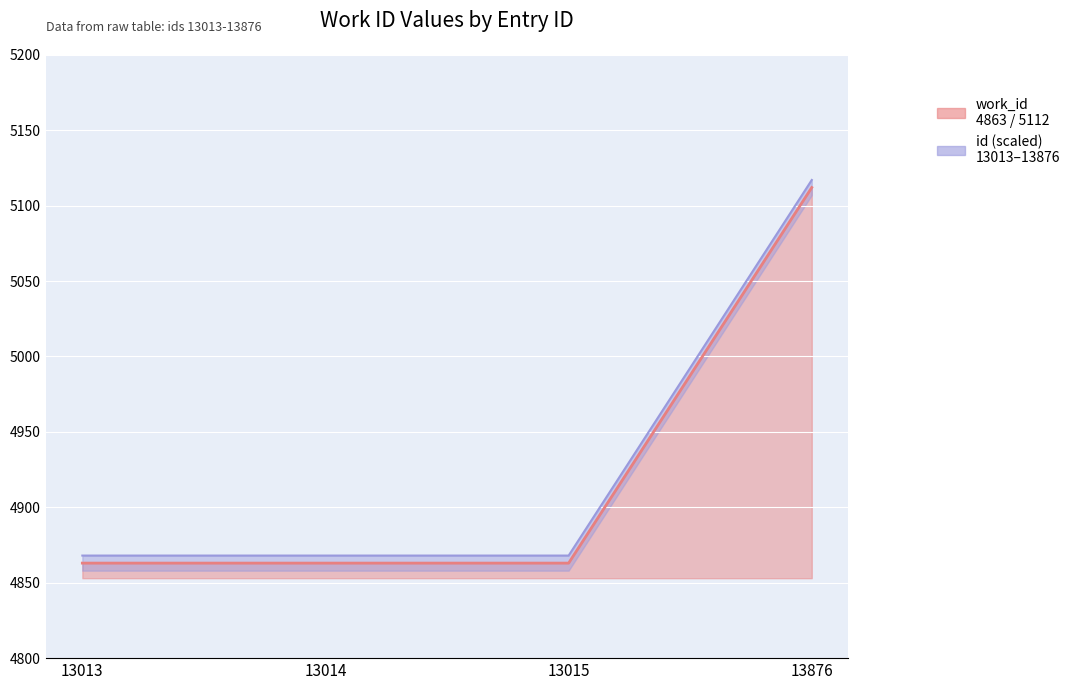

Between 13876 and 13015, which is larger?

13876